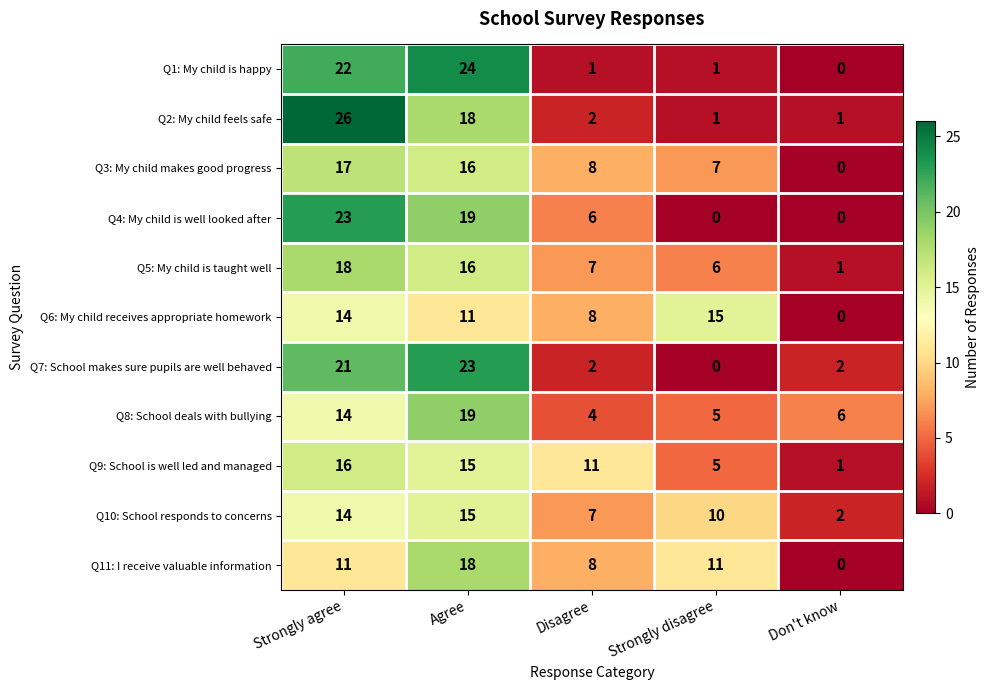

True or false: Q6: My child receives appropriate homework has a value of 11 at Disagree.

False